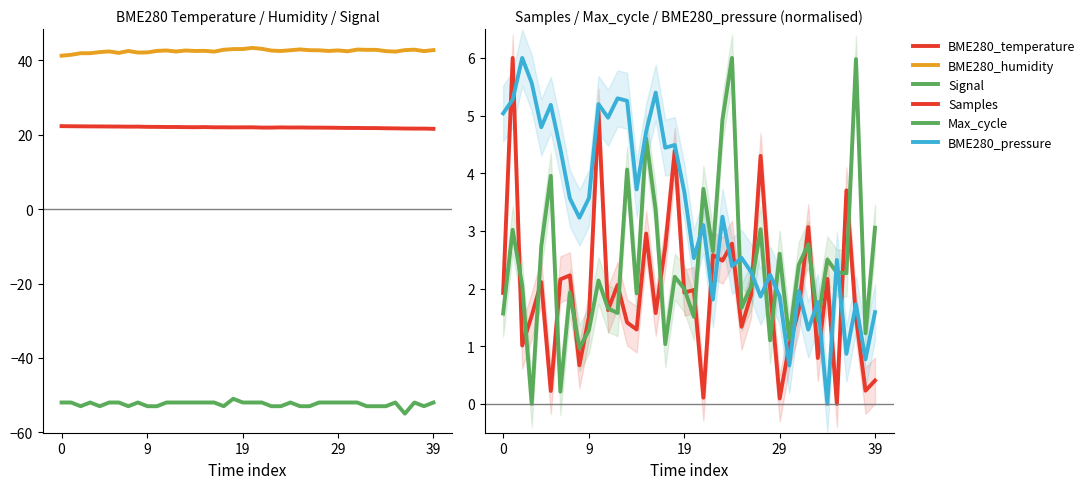

How many data points in BME280_pressure are less than 3?

18